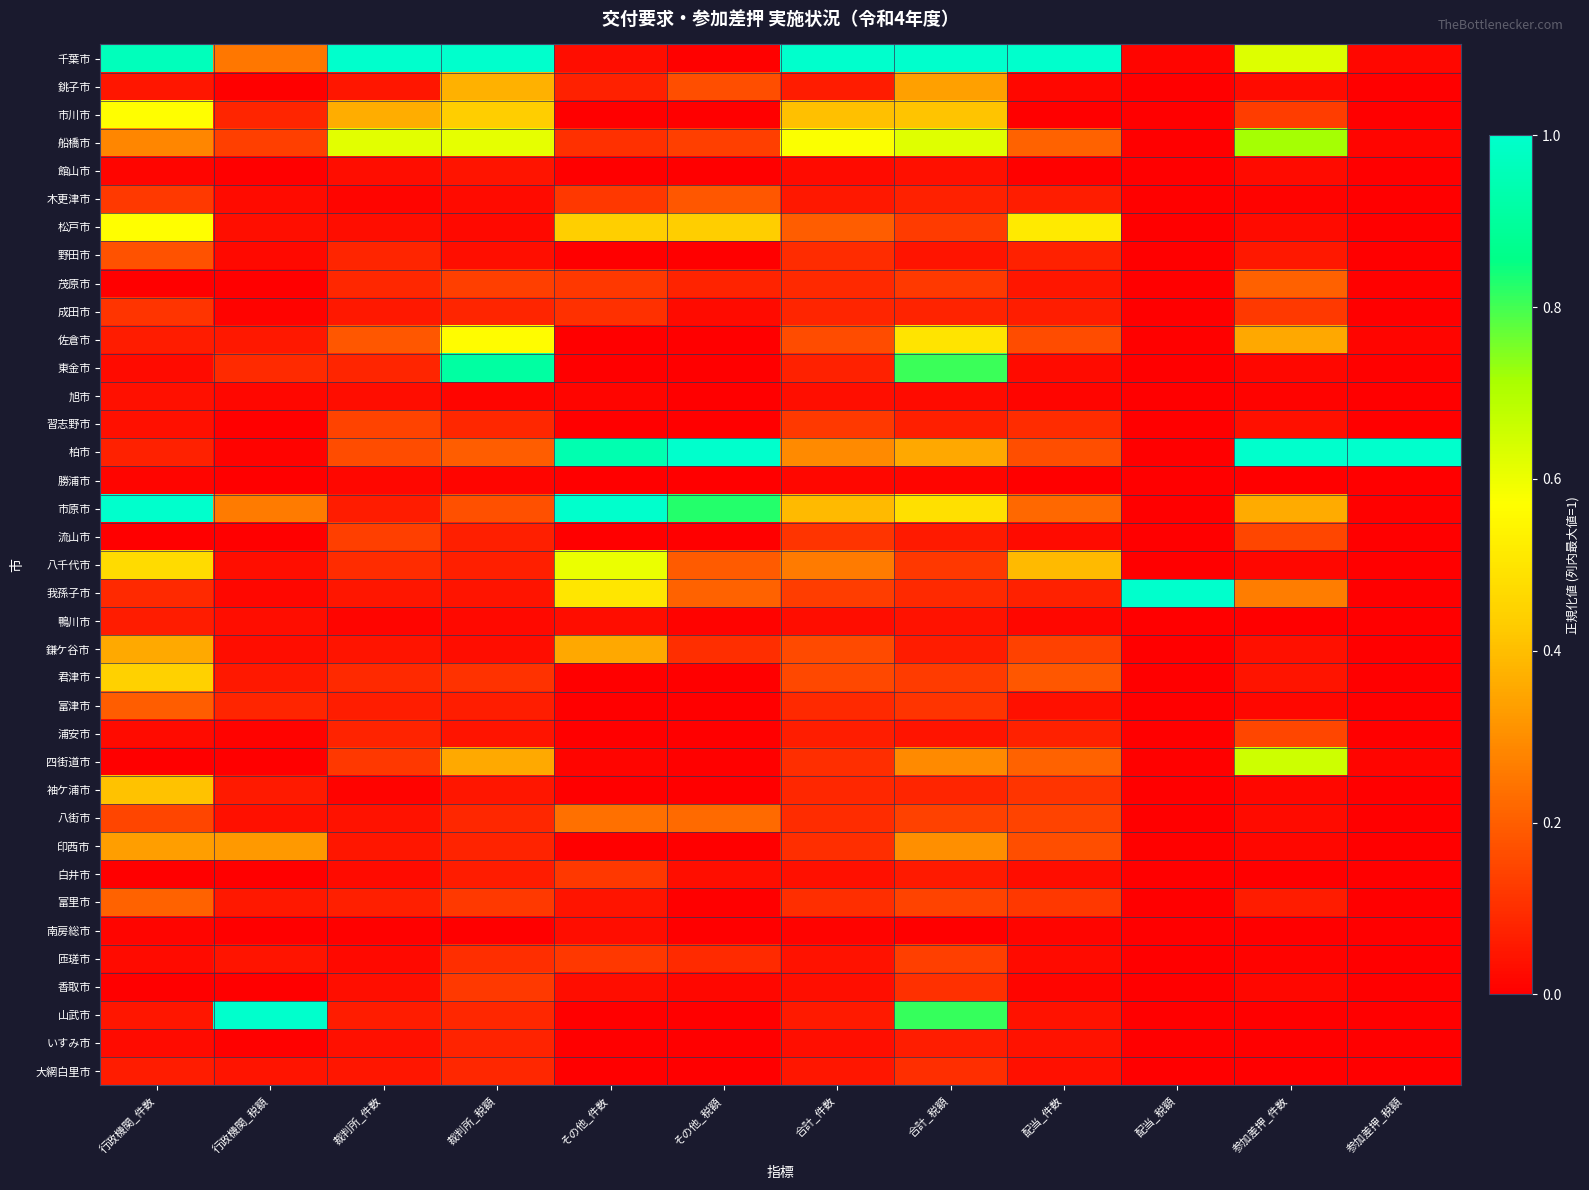

Rank the series by their maximum value, from lowest to highest.

勝浦市, 南房総市, 旭市, 館山市, 鴨川市, いすみ市, 大網白里市, 白井市, 香取市, 成田市, 匝瑳市, 習志野市, 流山市, 浦安市, 野田市, 木更津市, 富津市, 茂原市, 富里市, 八街市, 印西市, 鎌ケ谷市, 銚子市, 袖ケ浦市, 君津市, 佐倉市, 市川市, 松戸市, 八千代市, 四街道市, 船橋市, 東金市, 千葉市, 柏市, 市原市, 我孫子市, 山武市